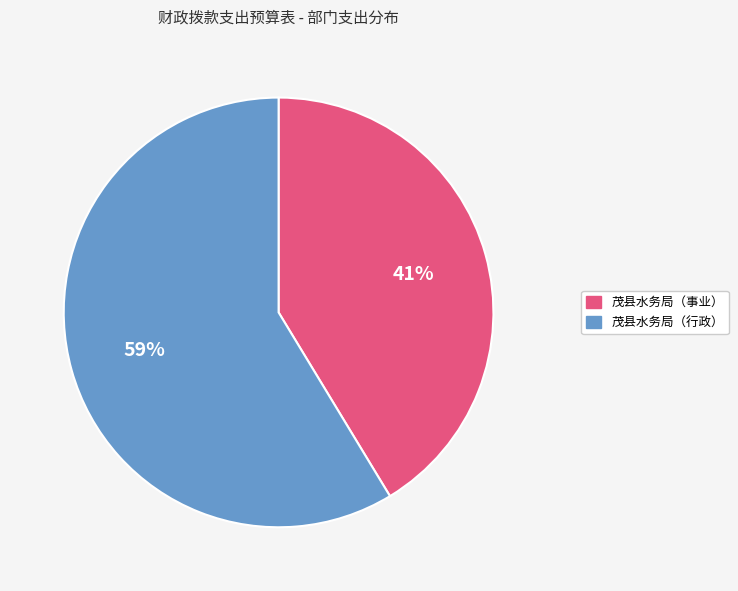

What is the ratio of the value at 茂县水务局（行政） to the value at 茂县水务局（事业）?

1.4